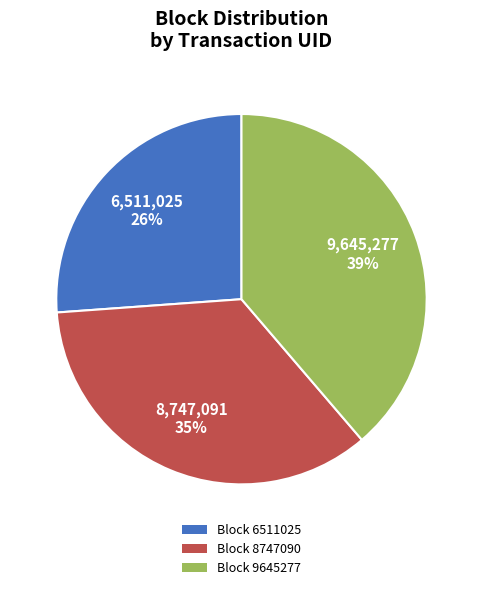

To the nearest percent, what is the difference between the largest and smallest slice percentages?

13%